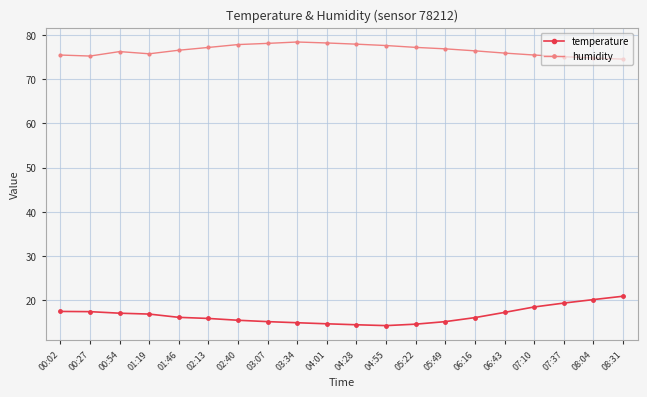

How many lines are shown in the chart?

2